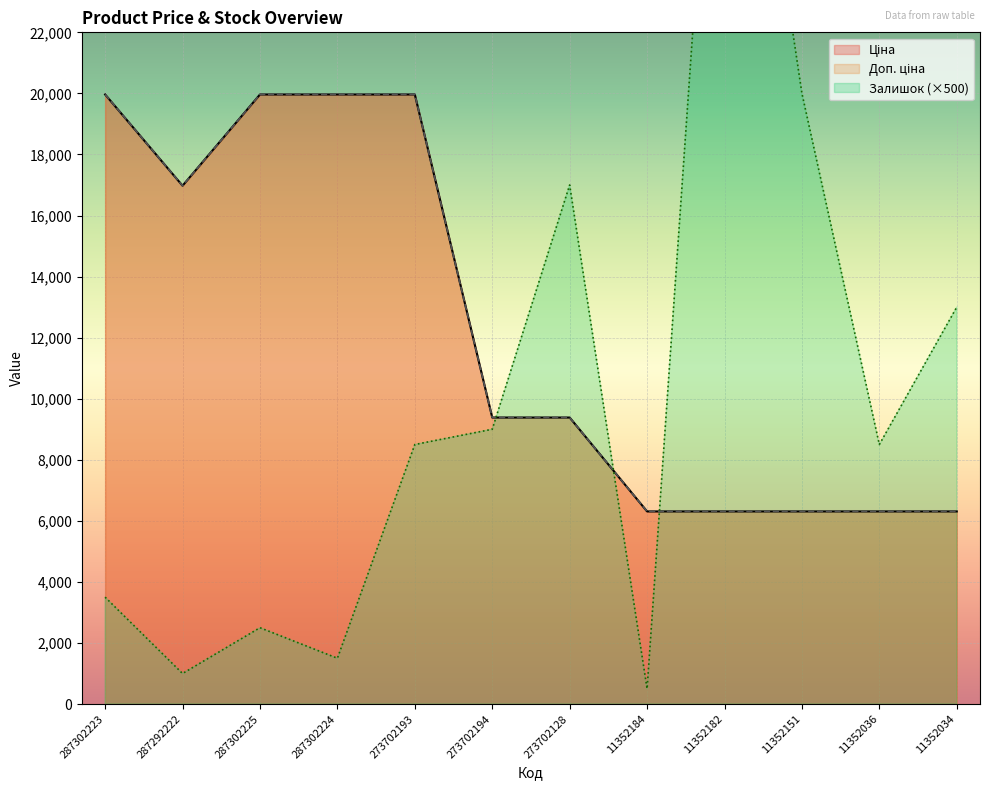

Count the number of data series in this chart.

3